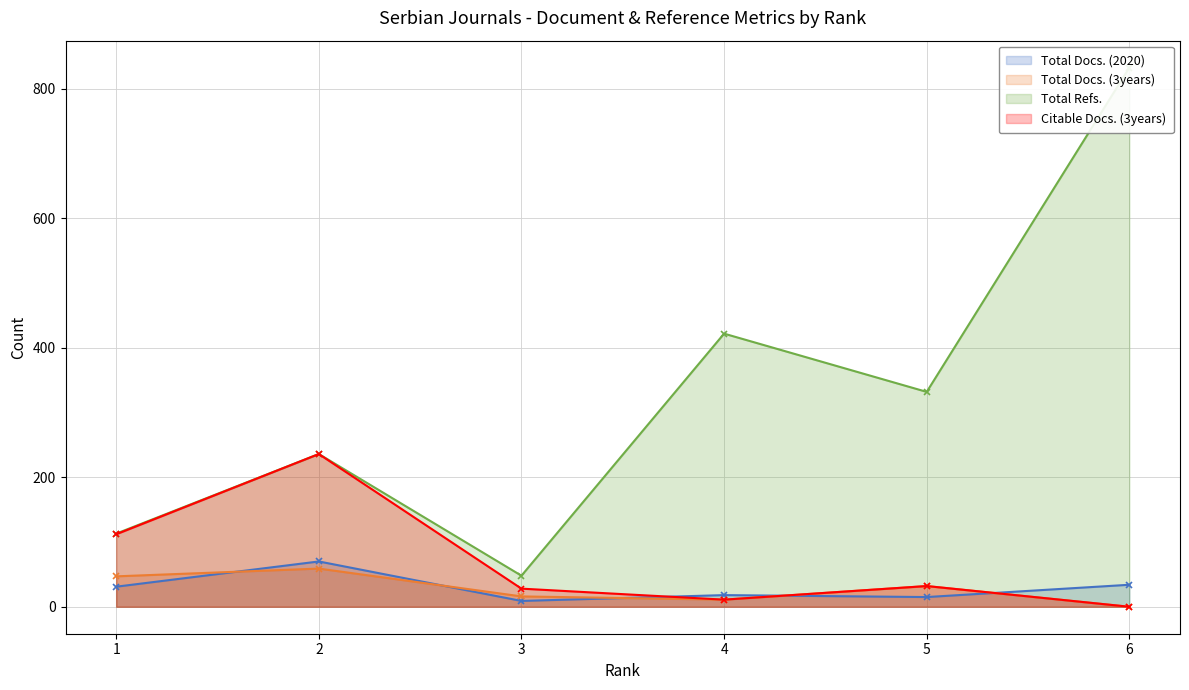

Where is Citable Docs. (3years) nearest to the value 118?

1